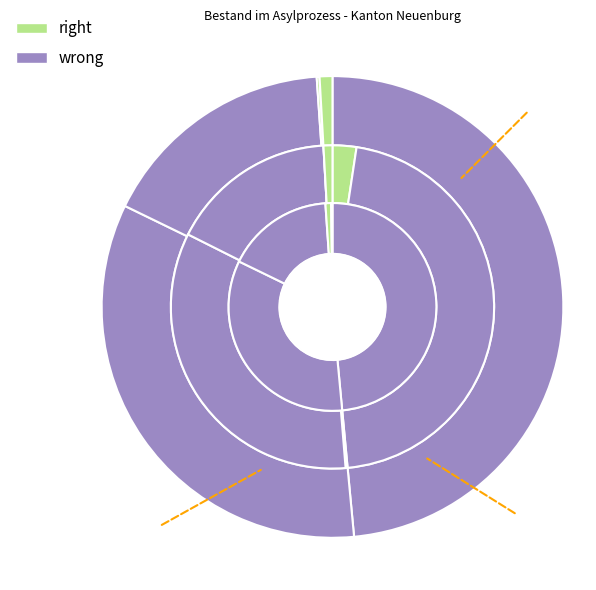

To the nearest percent, what is the combined percentage of Europa and Asien?

50%